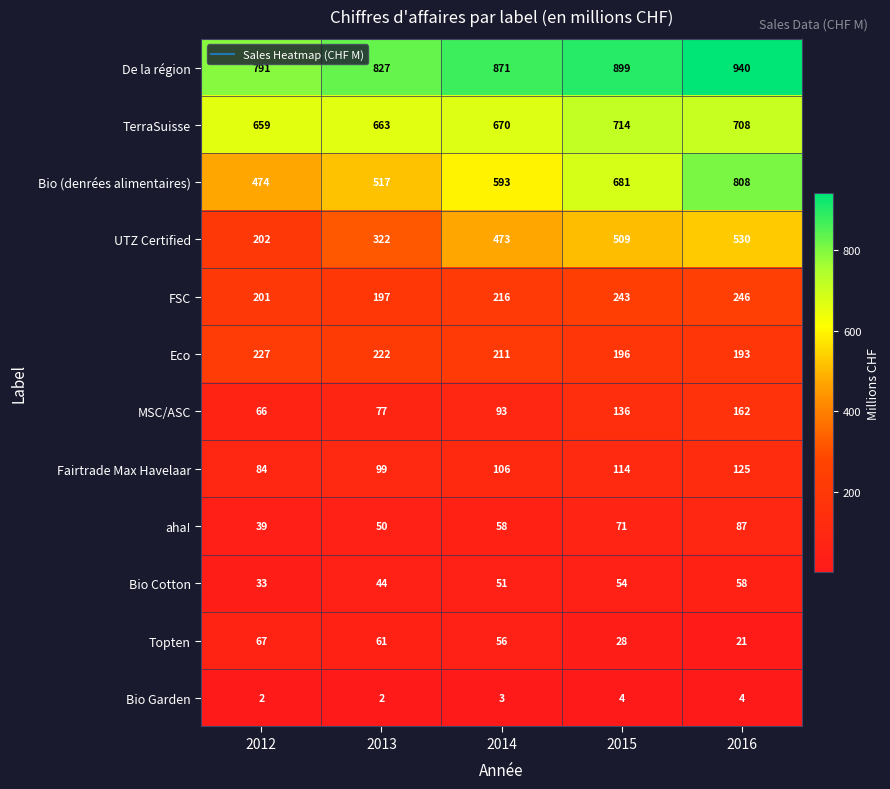

What is the difference between the Bio Cotton values at 2015 and 2012?

21